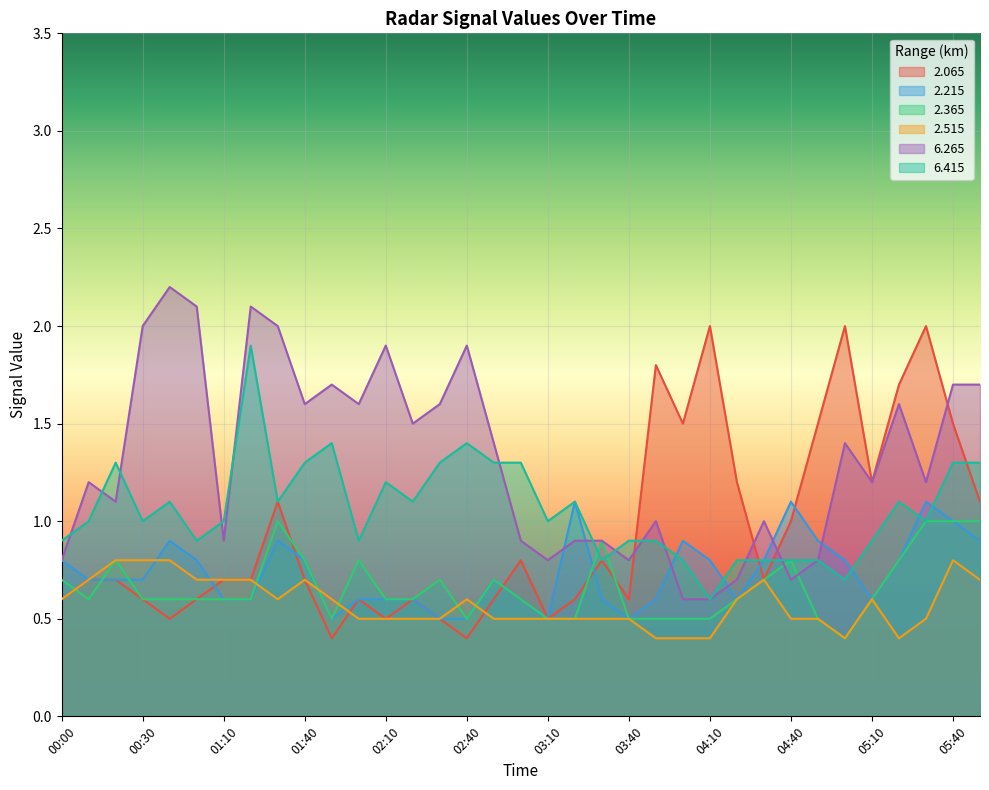

At which category does 2.065 reach its first local peak?

01:30